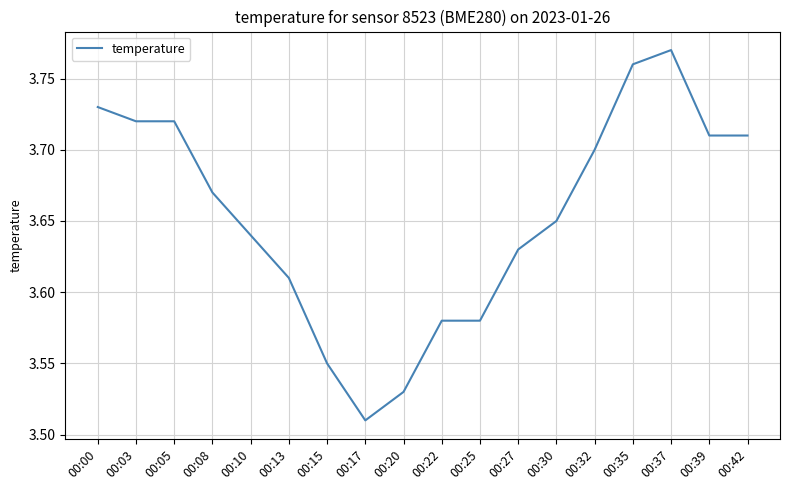

What is the change in value from 00:27 to 00:42?

+0.1